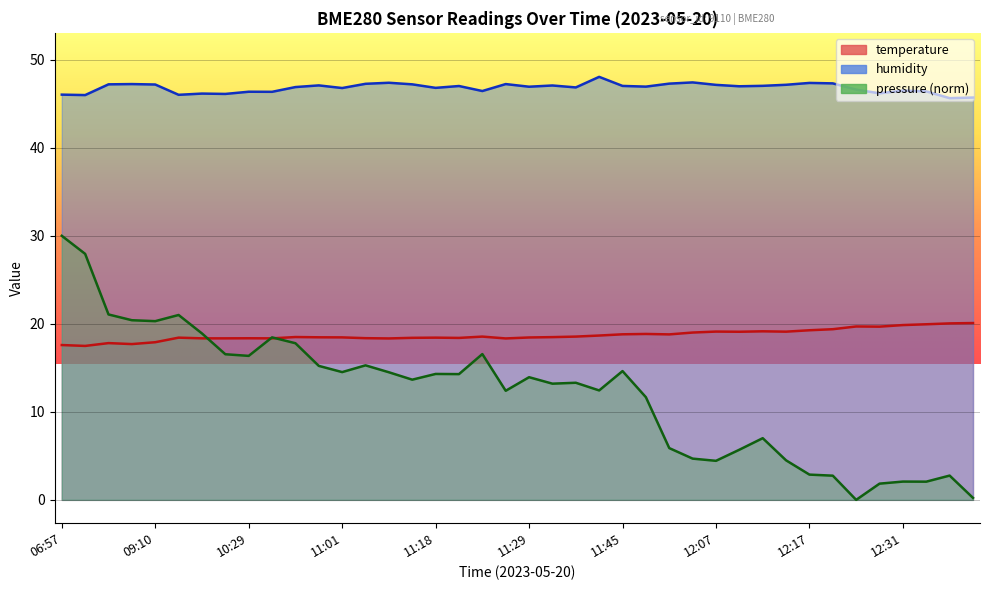

What is the minimum value for humidity?

45.6